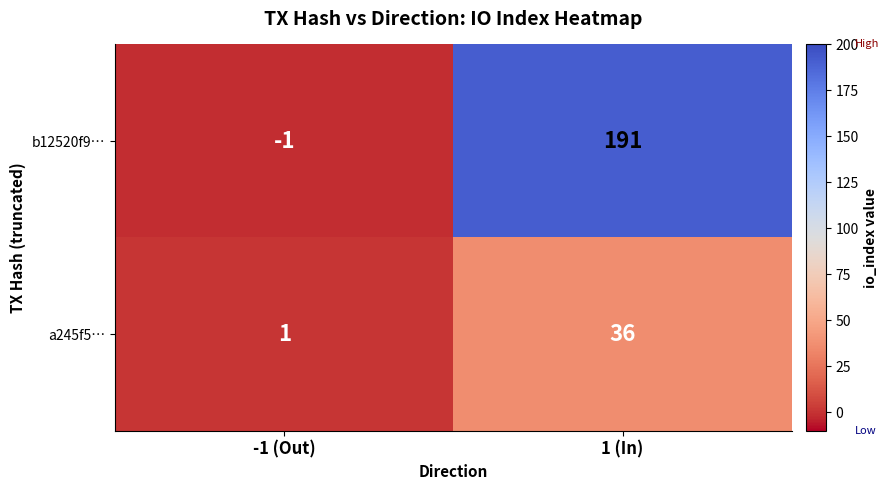

The b12520f9… series shows 191 at 1 (In). True or false?

True